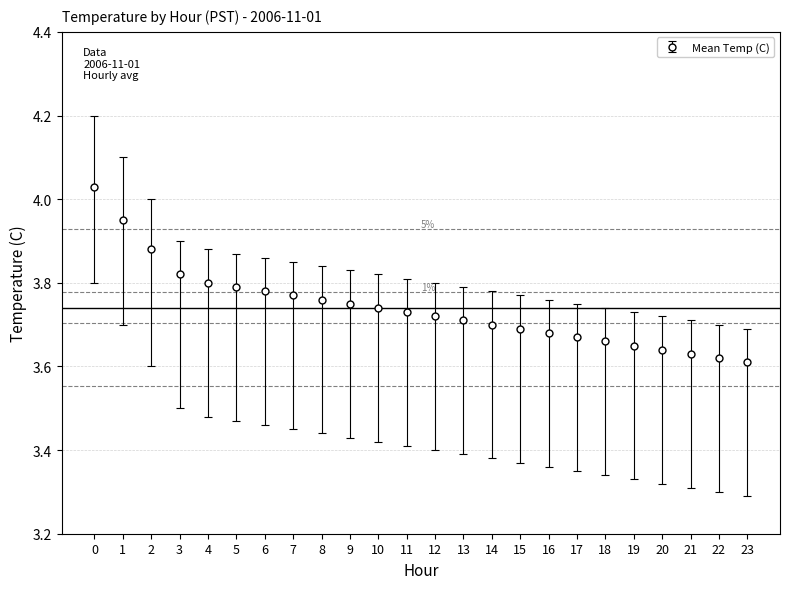

Which has a higher value, 11 or 18?

11